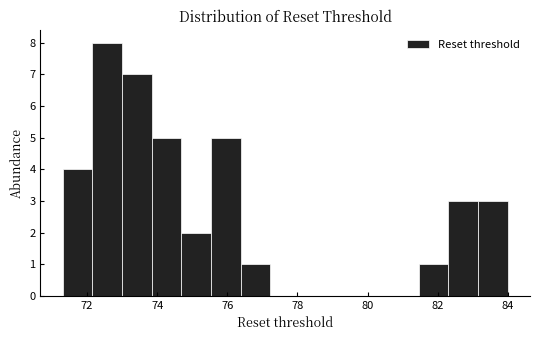

Reading left to right, list every bar in this chart as the range it spans on the x-axis followed by its height. Neither the bar edges nor the heights are printed on the chart, so give them approximately, as read against the axes.

71.4 to 72.2: 4
72.2 to 73.0: 8
73.0 to 73.8: 7
73.8 to 74.6: 5
74.6 to 75.6: 2
75.6 to 76.4: 5
76.4 to 77.2: 1
77.2 to 78.0: 0
78.0 to 79.0: 0
79.0 to 79.8: 0
79.8 to 80.6: 0
80.6 to 81.4: 0
81.4 to 82.4: 1
82.4 to 83.2: 3
83.2 to 84.0: 3